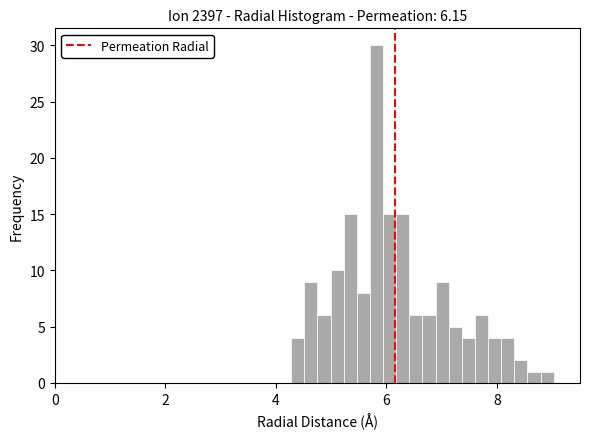

Read against the x-axis, roughly where is the centre of the tallest bar?

5.8